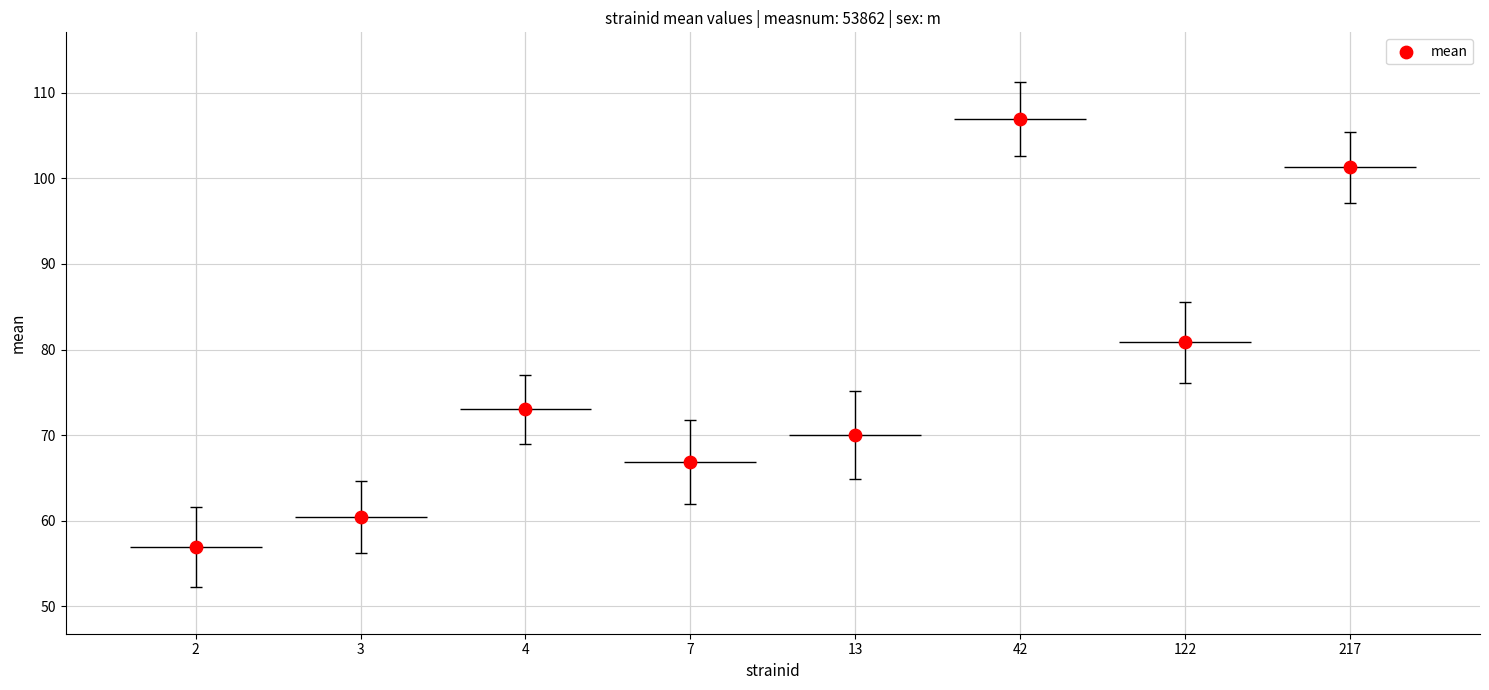

Which has a higher value, 122 or 13?

122